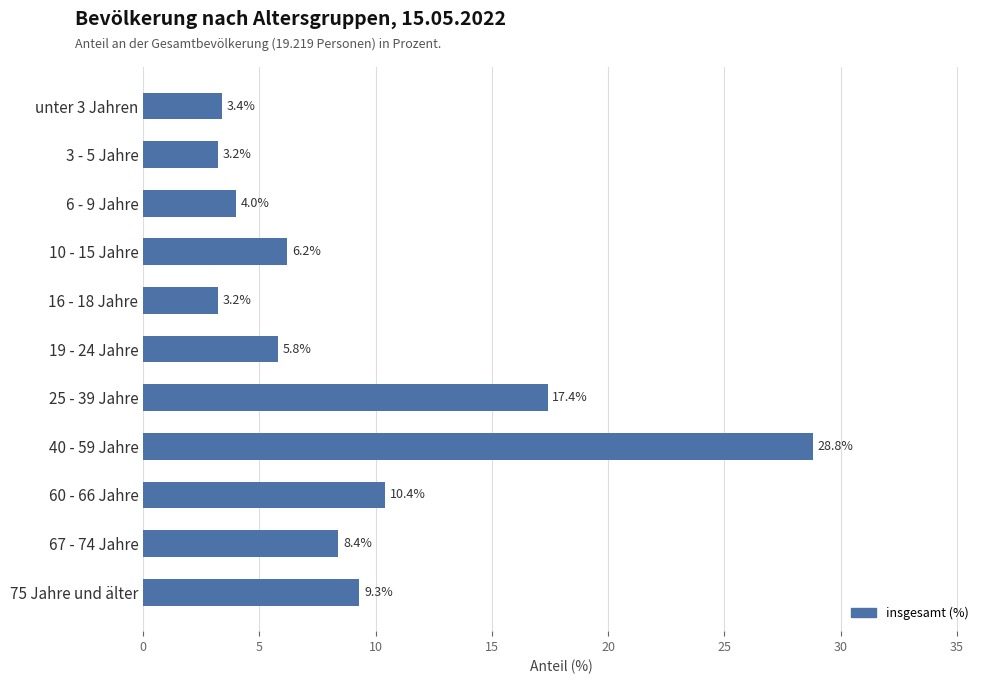

The value at 75 Jahre und älter is 9.3. True or false?

True